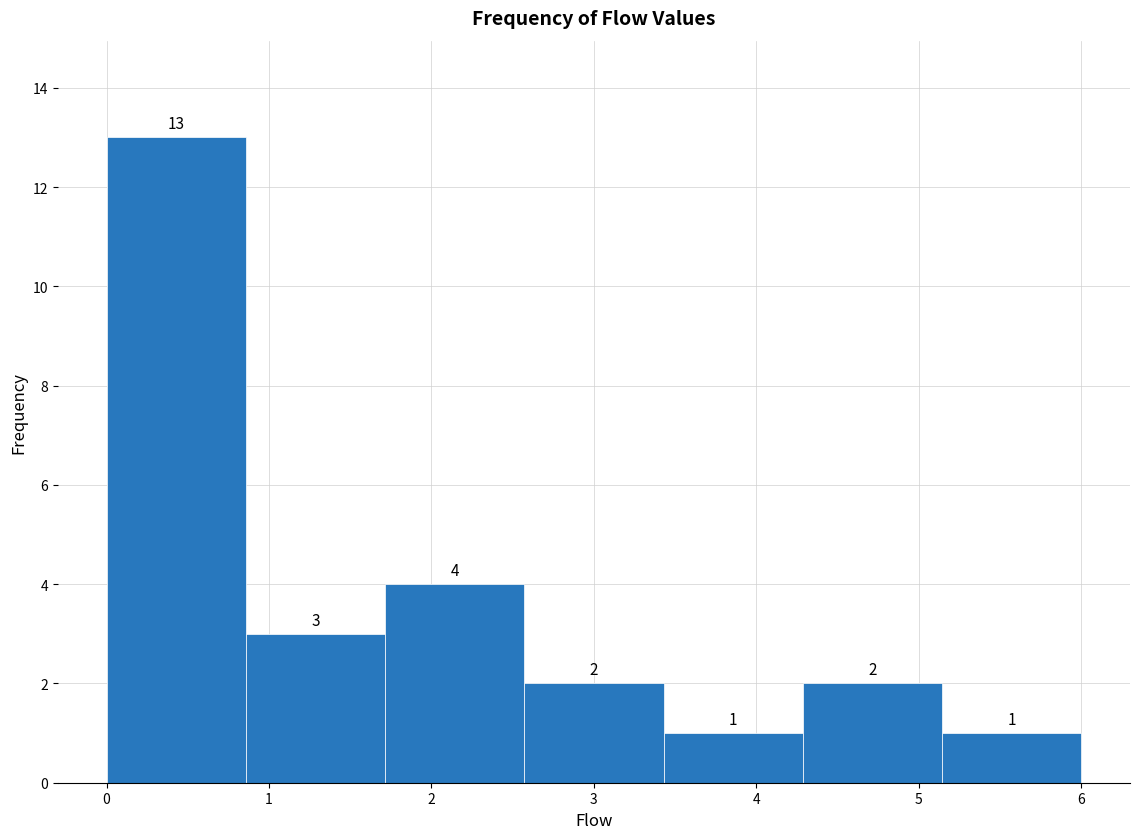

Reading left to right, transcribe this chart: for each bar, give the range it covers on the x-axis and its height. The bar edges are not printed on the chart, so give them approximately, as read against the axis.

0.0 to 0.9: 13
0.9 to 1.7: 3
1.7 to 2.6: 4
2.6 to 3.4: 2
3.4 to 4.3: 1
4.3 to 5.1: 2
5.1 to 6.0: 1